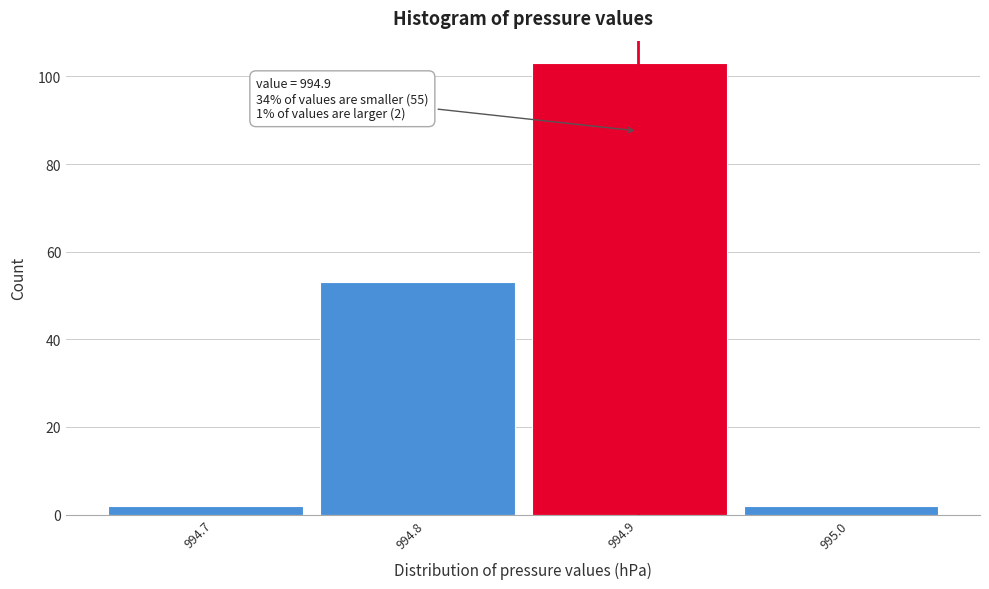

Over which range of the x-axis is the bar tallest?

994.85 to 994.95